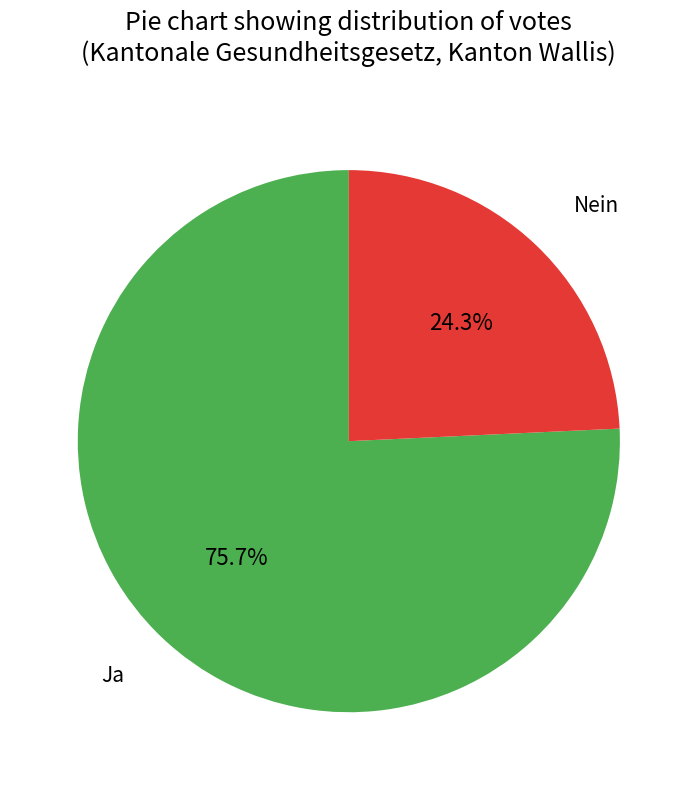

Approximately how many times larger is the value at Nein compared to Ja?

0.3